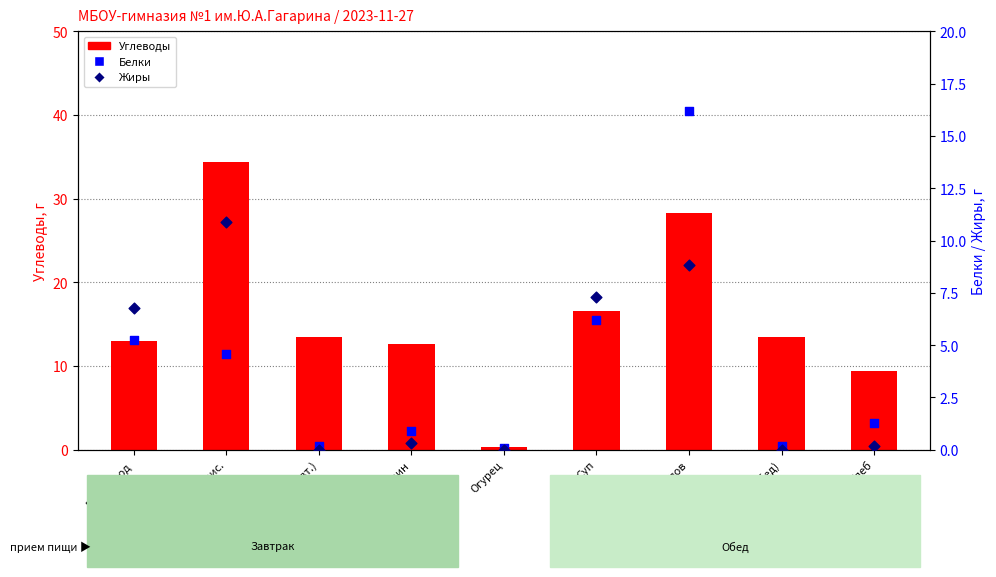

At which category is the sum across all series the highest?

Плов